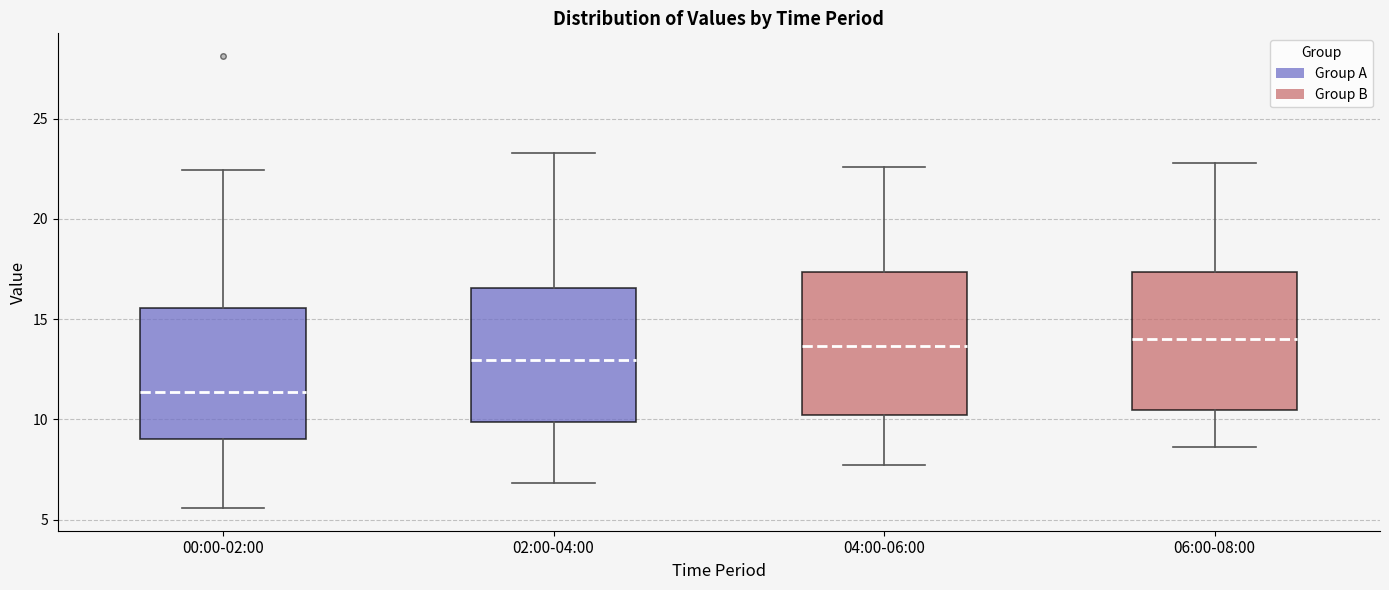

Where does the median line of the box for 00:00-02:00 sit on the y-axis? The values are not printed on the chart, so give them approximately, as read against the axis.

11.5